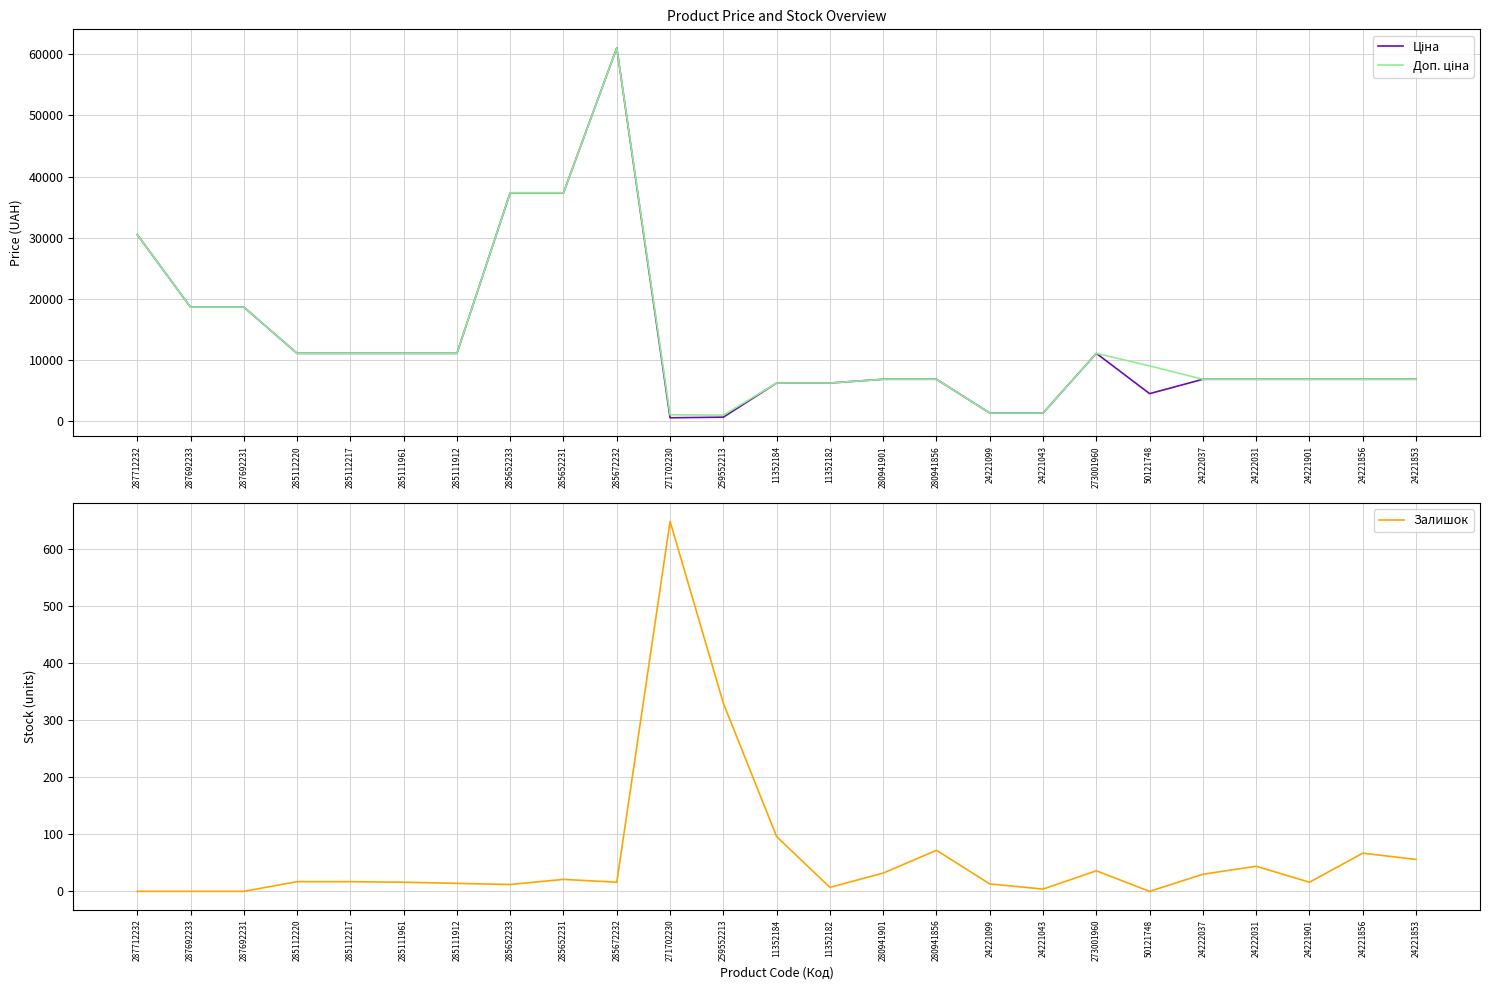

Is the value of Залишок at 11352182 greater than the value of Ціна at 285672232?

No